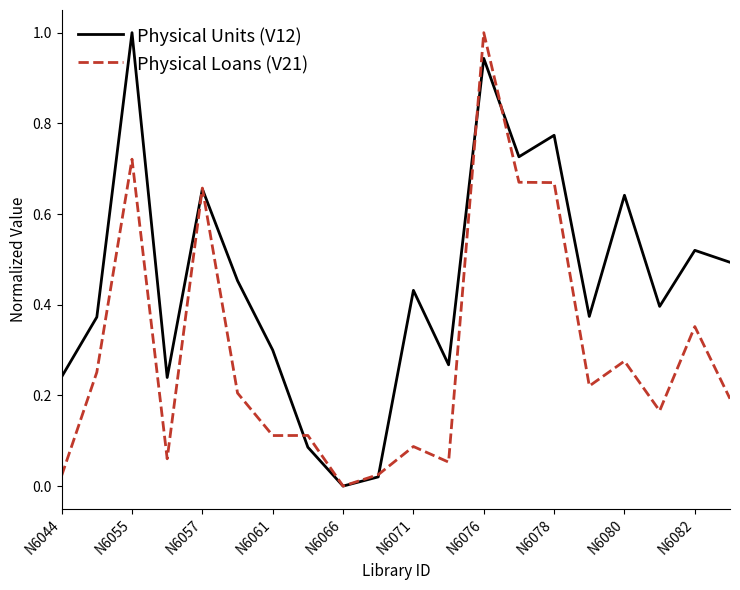

What is the greatest value displayed?

1.0